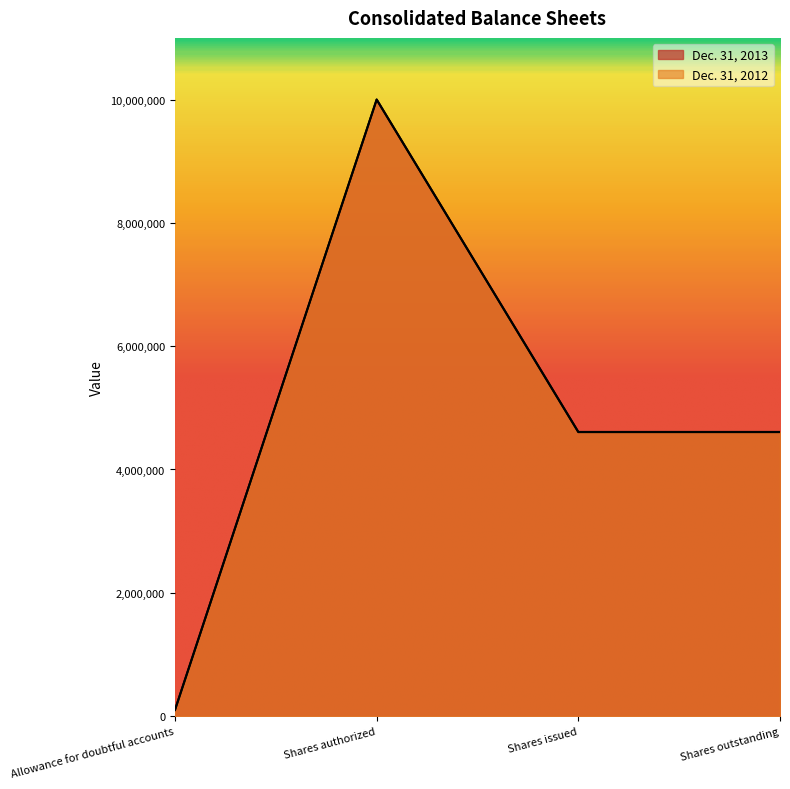

True or false: Dec. 31, 2012 and Dec. 31, 2013 intersect in this chart.

False